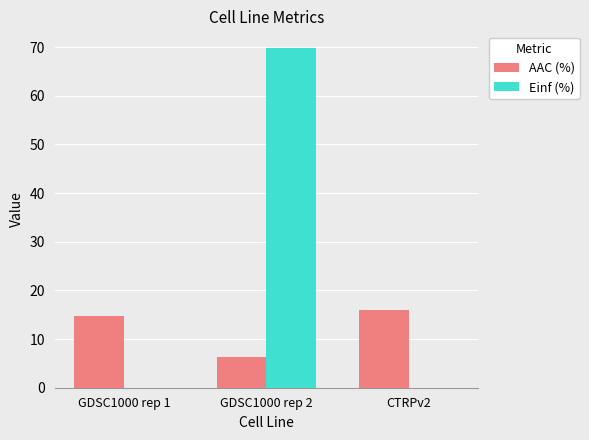

What is the total value across all series at GDSC1000 rep 1?

14.8